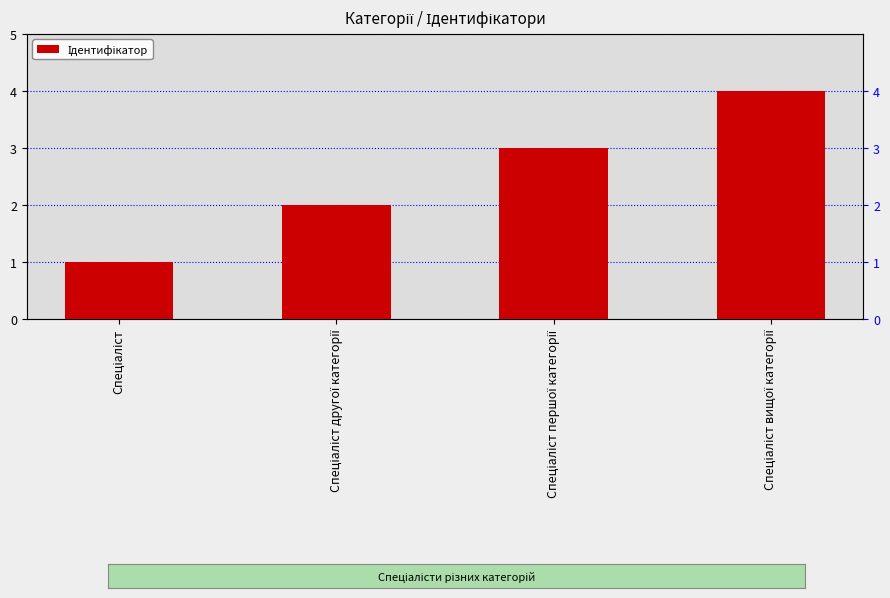

The chart shows a value of 3 at Спеціаліст другої категорії. True or false?

False